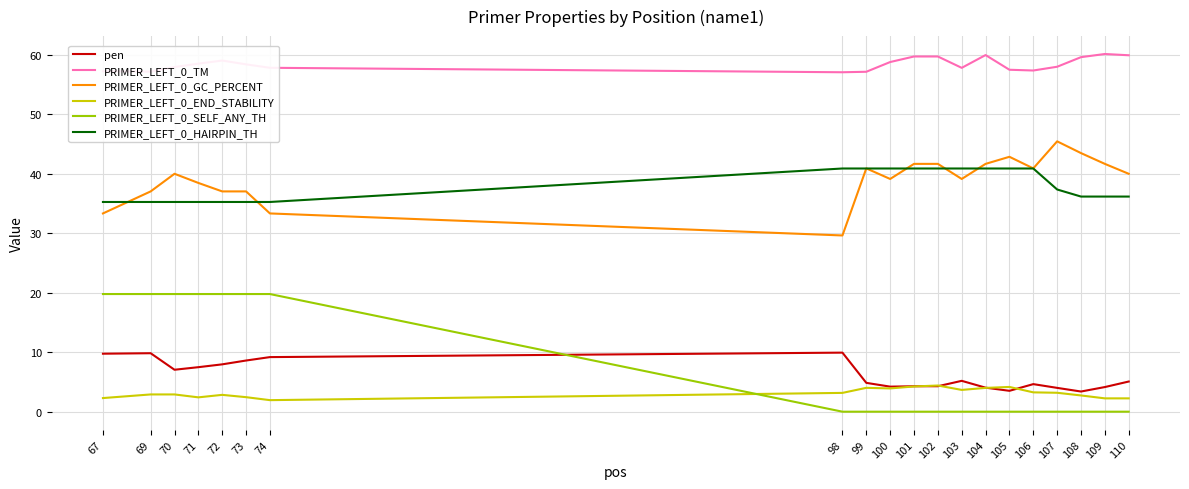

At which label is PRIMER_LEFT_0_HAIRPIN_TH closest to 38?

107